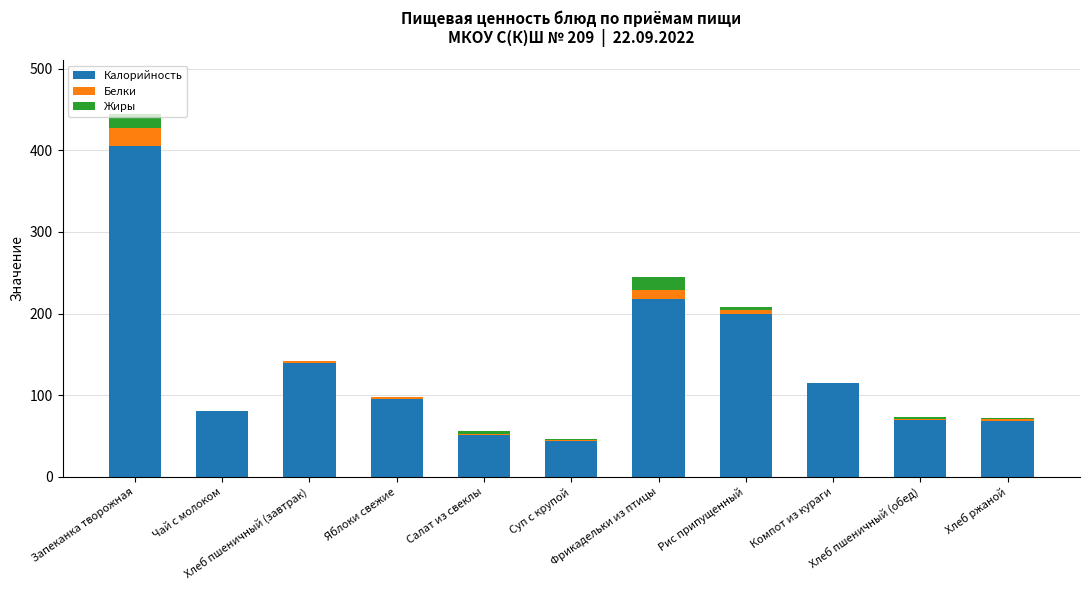

Is it true that Калорийность equals 178.8 at Компот из кураги?

False